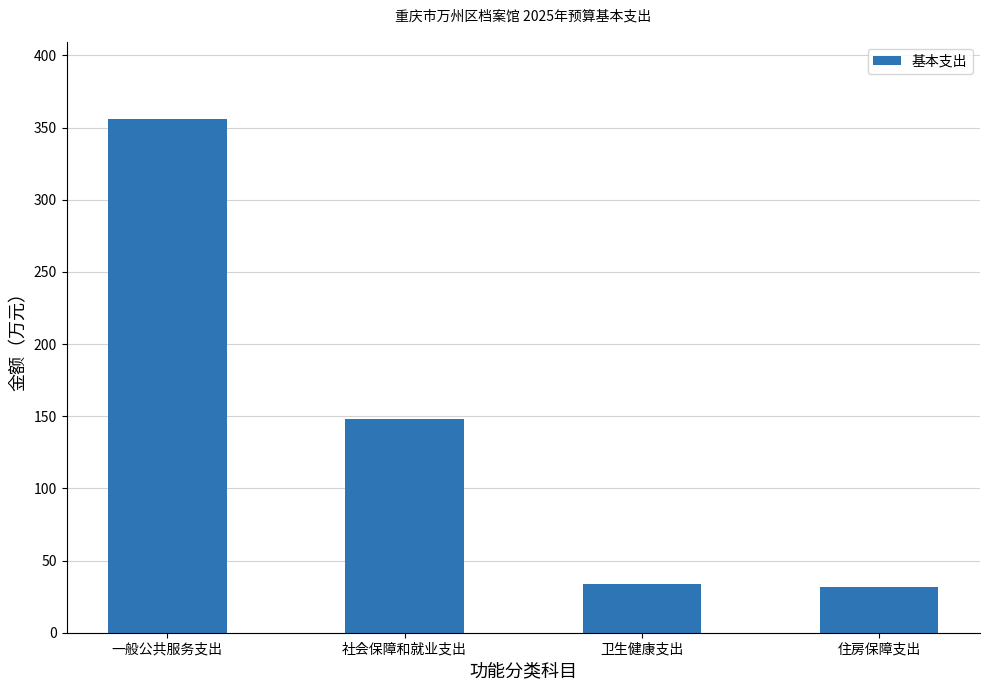

What is the average value?

142.3